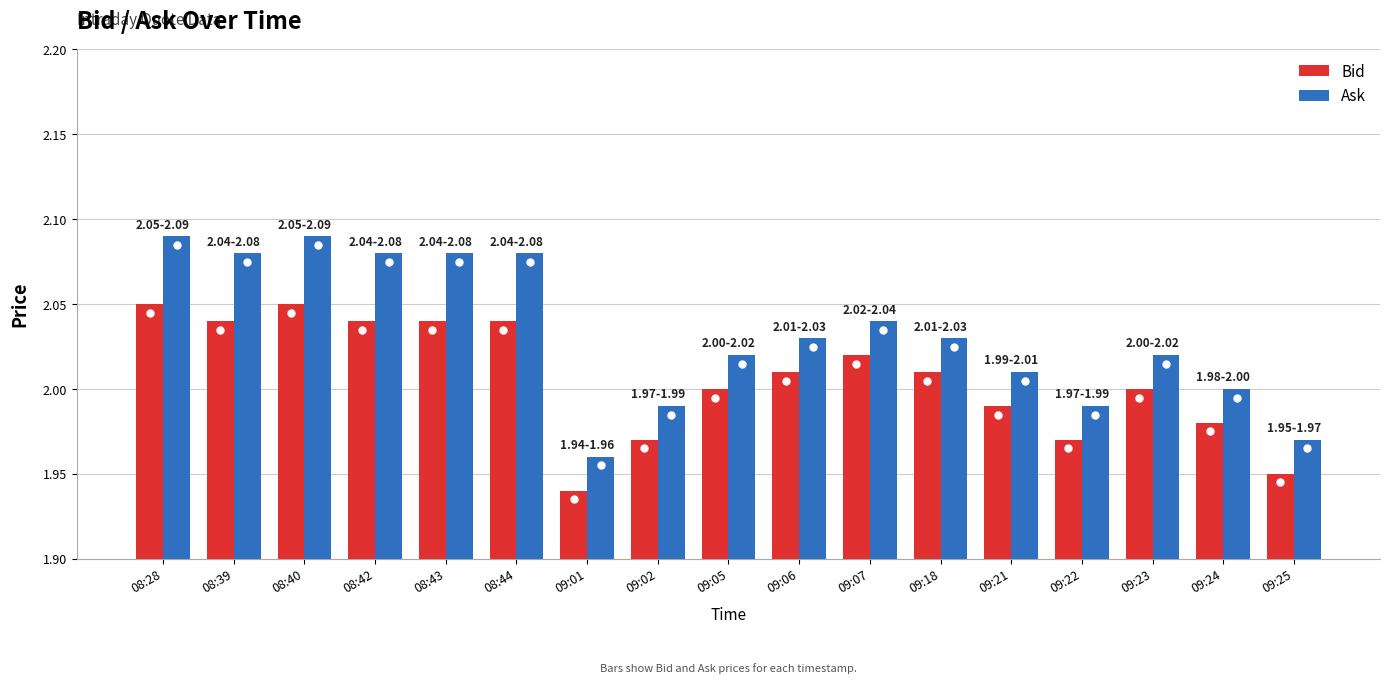

What is the label of the 9th bar from the right?

09:05